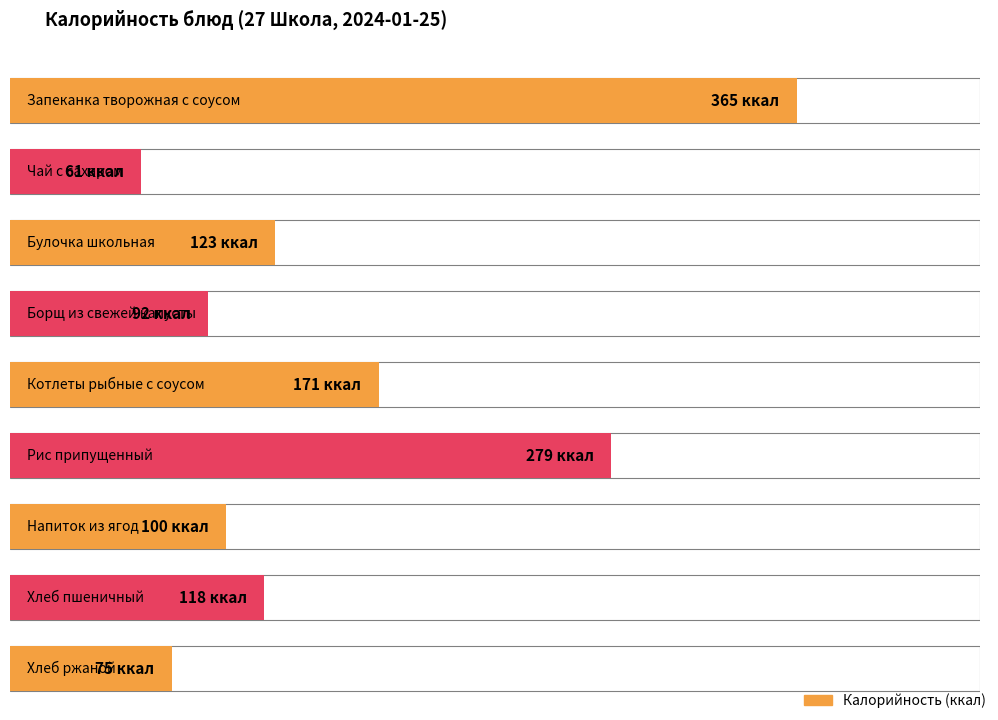

What is the value of the 6th bar from the left?

279